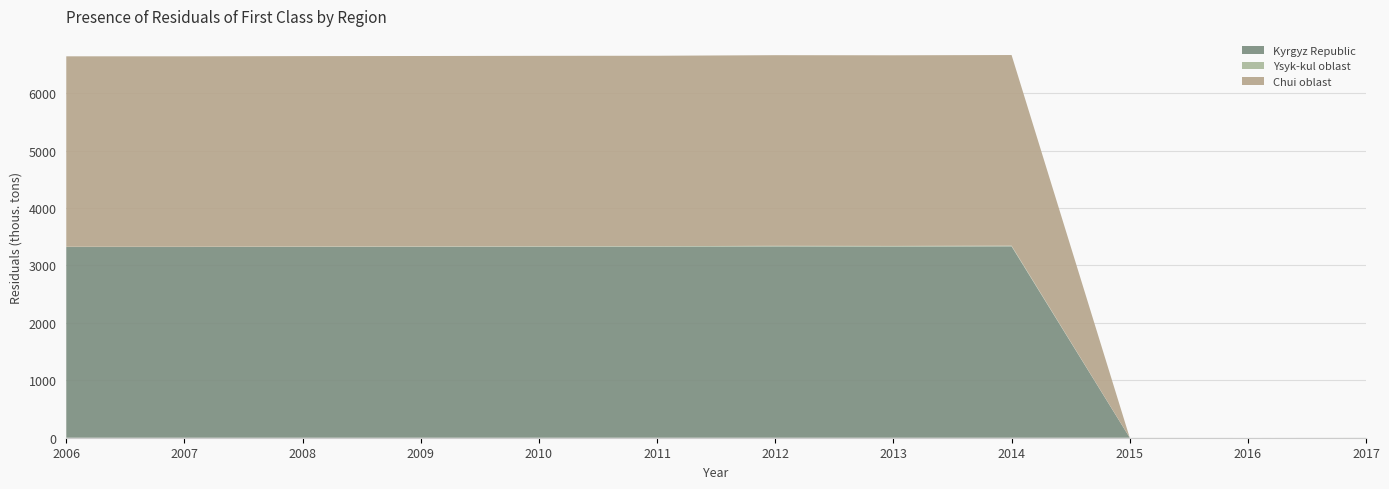

Reading left to right, extract all data points from this chart.

Kyrgyz Republic: 3320.1	3320.0	3321.8	3322.8	3324.3	3325.0	3329.9	3326.8	3331.3	0.3	0.0	0.3
Ysyk-kul oblast: 4.5	4.5	6.3	7.3	8.8	10.2	10.8	12.0	12.0	0.3	0.0	0.3
Chui oblast: 3315.5	3315.5	3315.5	3315.5	3315.4	3314.8	3319.1	3319.2	3319.2	0.0	0.0	0.0